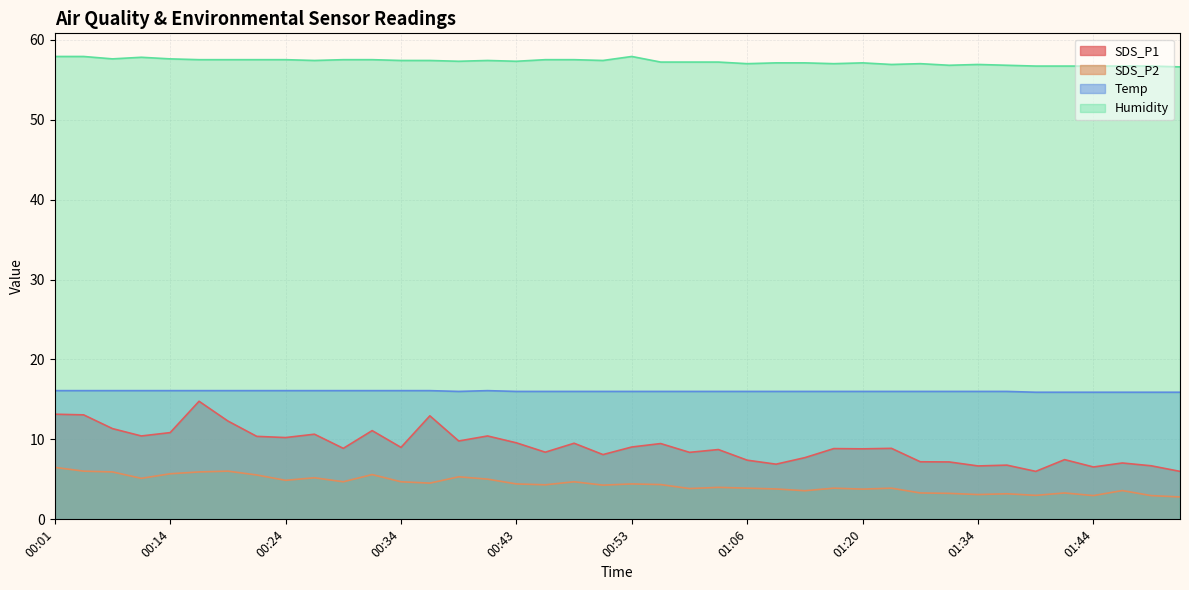

What is the average value of the SDS_P2 series?

4.4